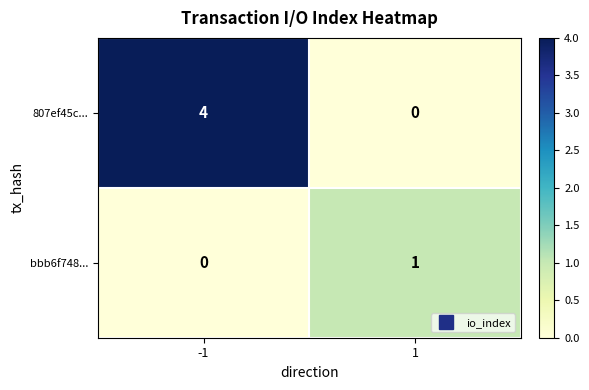

What is the approximate value of 807ef45c... at -1?

4